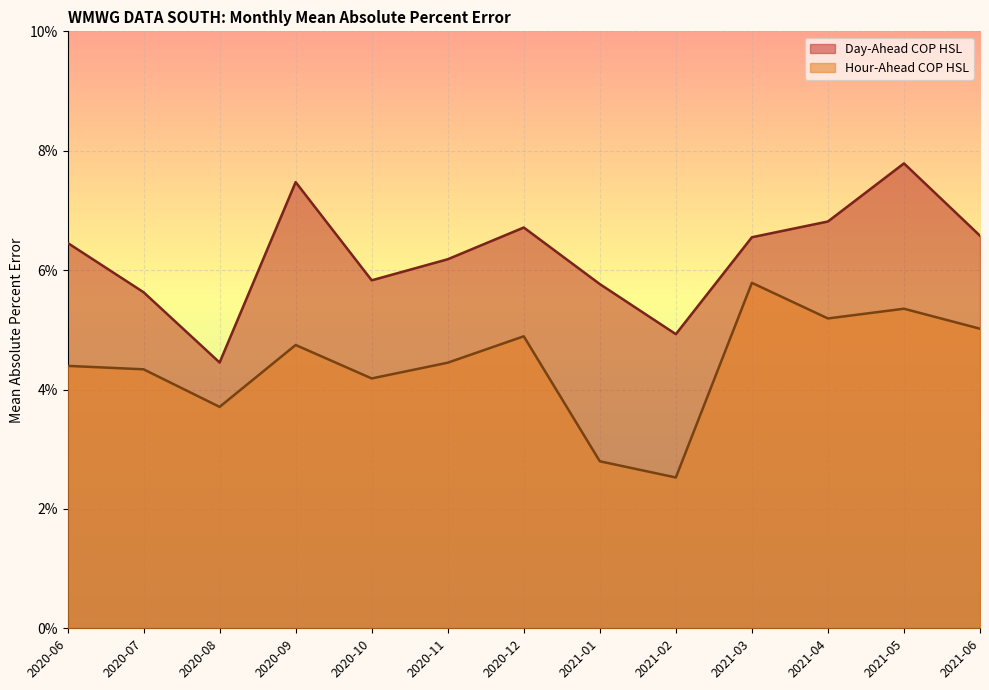

The value of Hour-Ahead COP HSL at 2020-08 is 0.1. True or false?

False